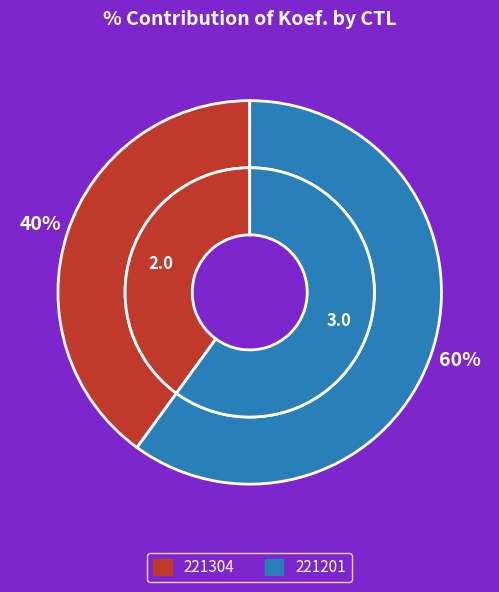

To the nearest percent, what portion does 221201 represent?

60%